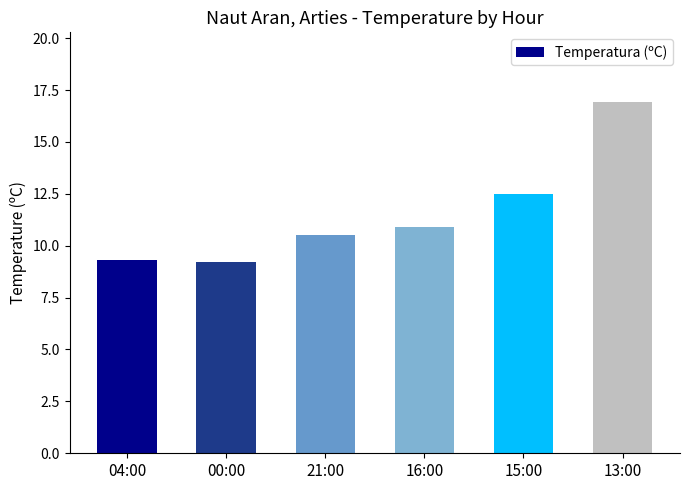

What is the minimum value shown in the chart?

9.2